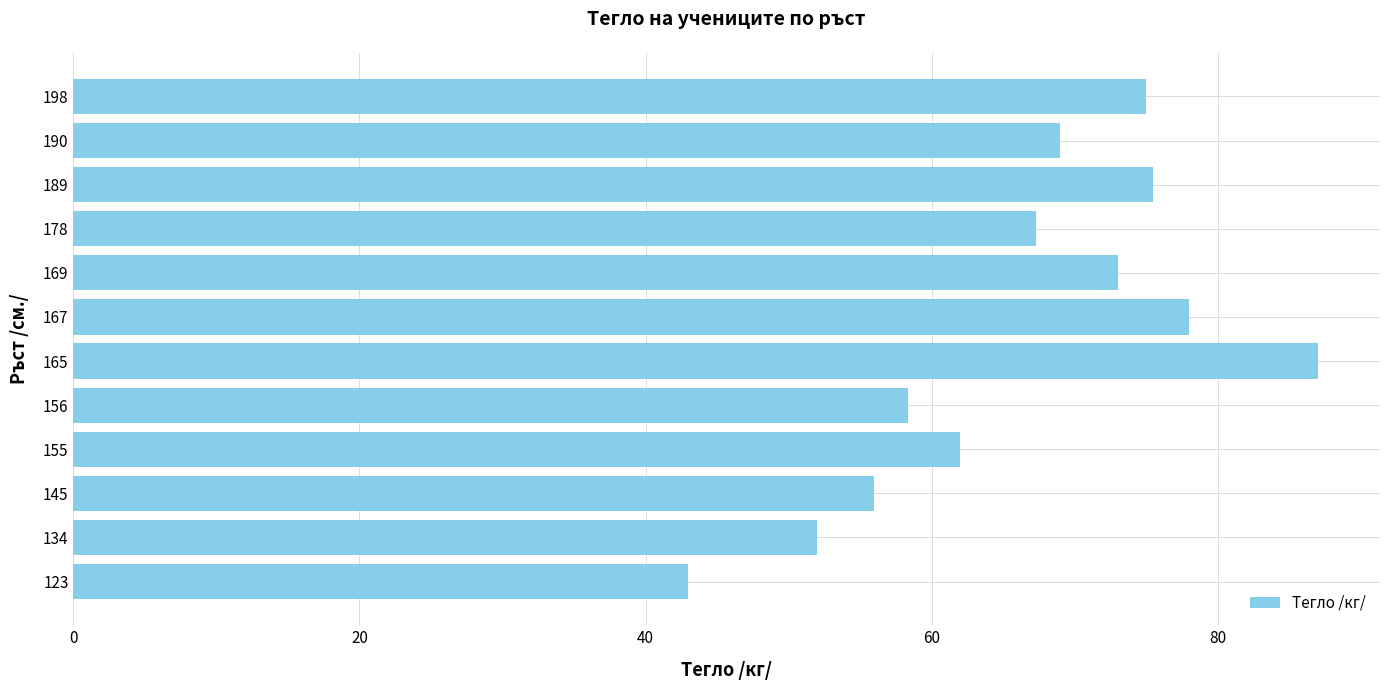

Is it true that the value at 134 is 52.0?

True